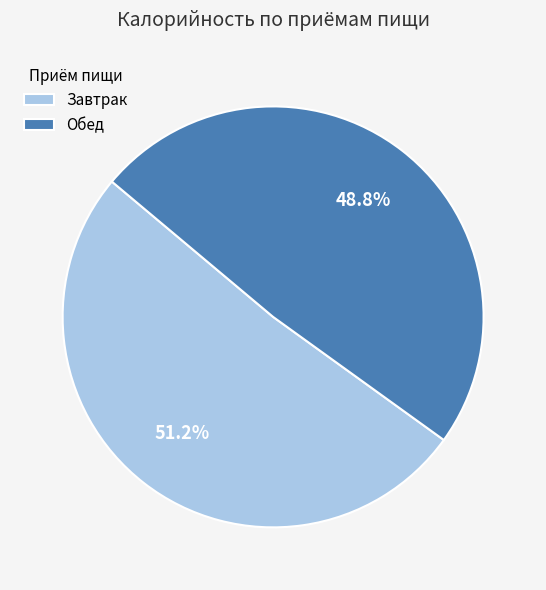

To the nearest percent, what is the difference between the Обед and Завтрак slice percentages?

2%